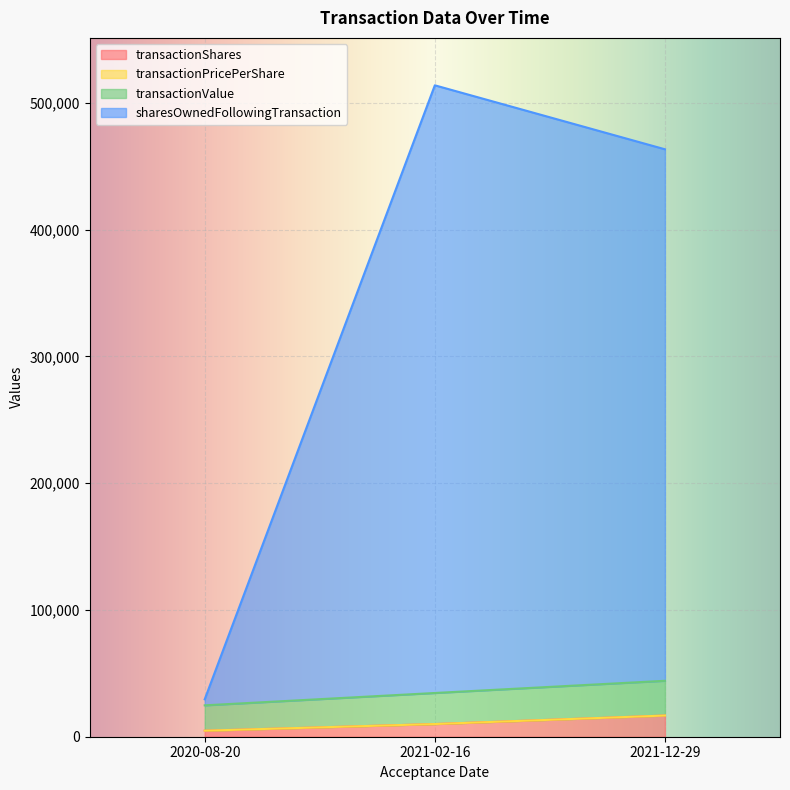

At which category is the sum across all series the highest?

2021-02-16